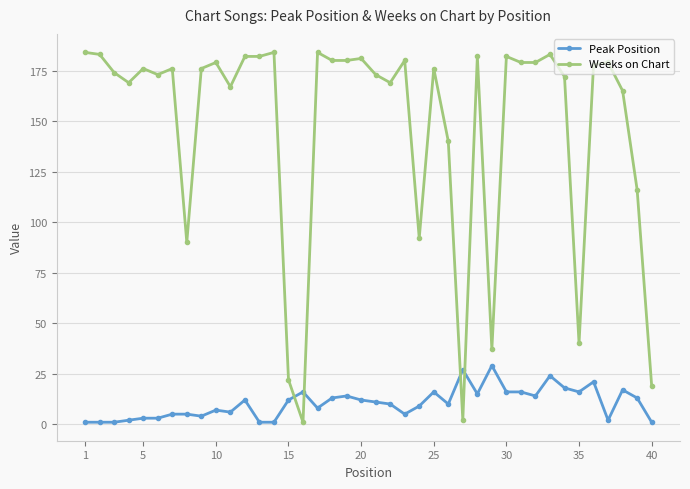

Which series has the largest range (max minus min)?

Weeks on Chart